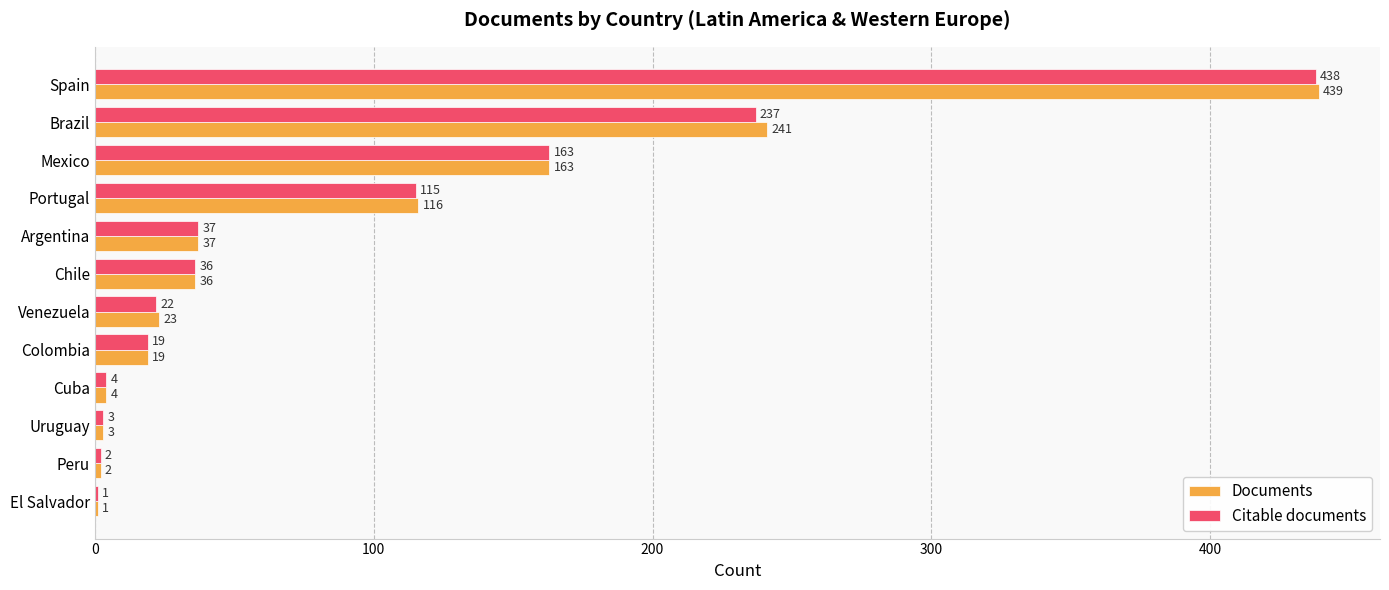

What is the sum of all Citable documents values?

1077